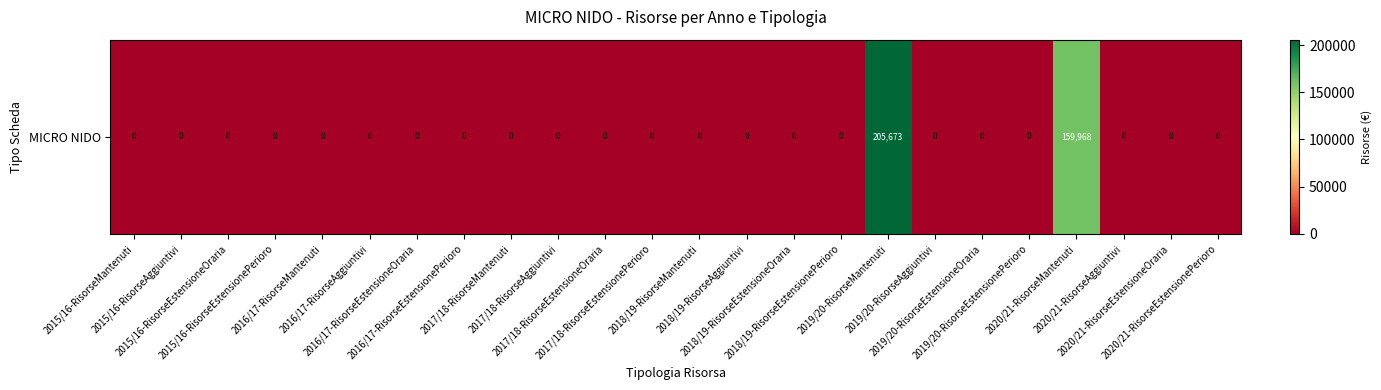

Reading right to left, extract all data points from this chart.

0.0	0.0	0.0	159967.6	0.0	0.0	0.0	205672.7	0.0	0.0	0.0	0.0	0.0	0.0	0.0	0.0	0.0	0.0	0.0	0.0	0.0	0.0	0.0	0.0